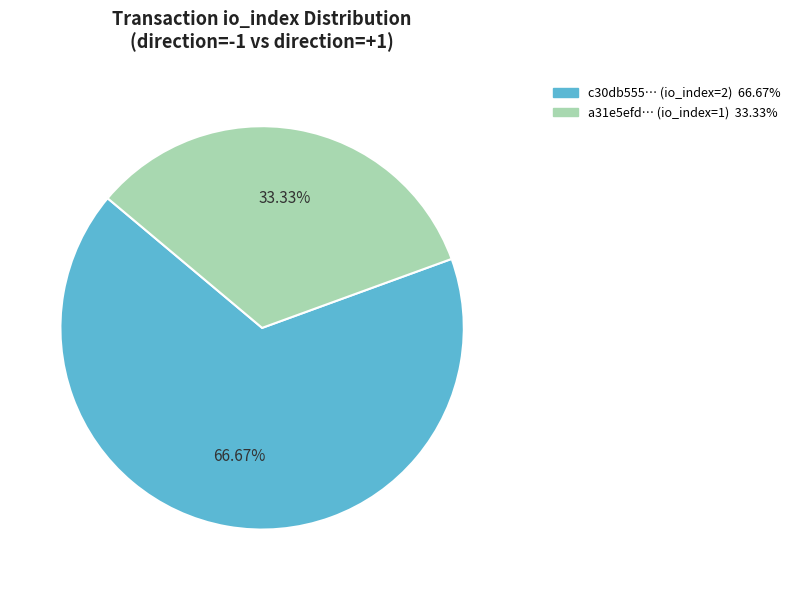

Is there a majority slice in this chart?

Yes